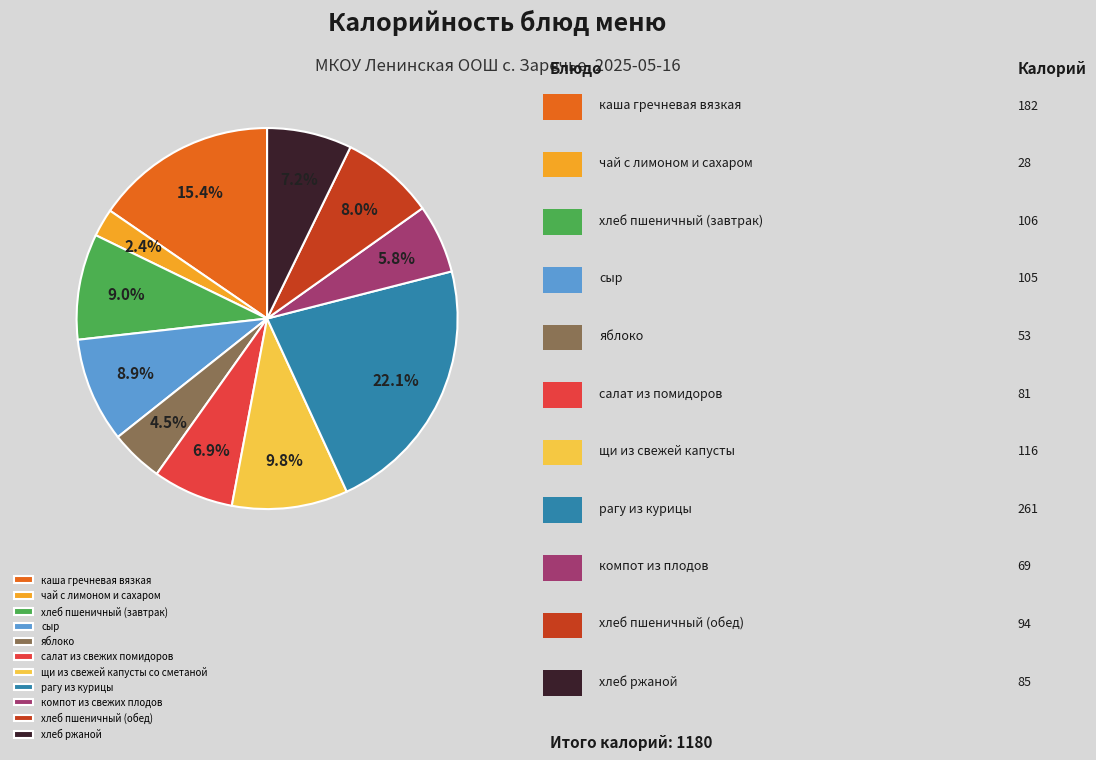

What is the ratio of the value at хлеб ржаной to the value at салат из свежих помидоров?

1.0